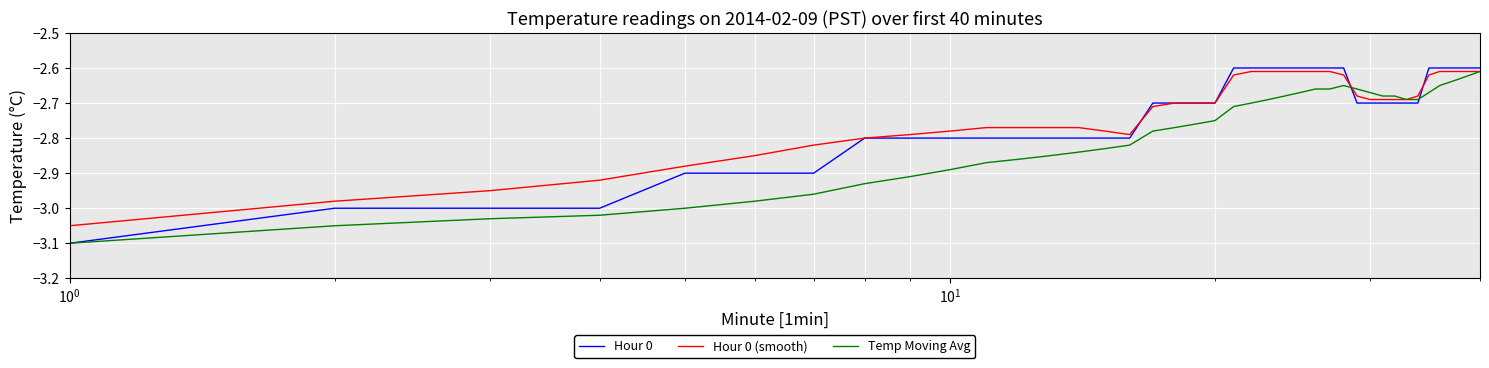

Which series has the widest spread of values?

Hour 0